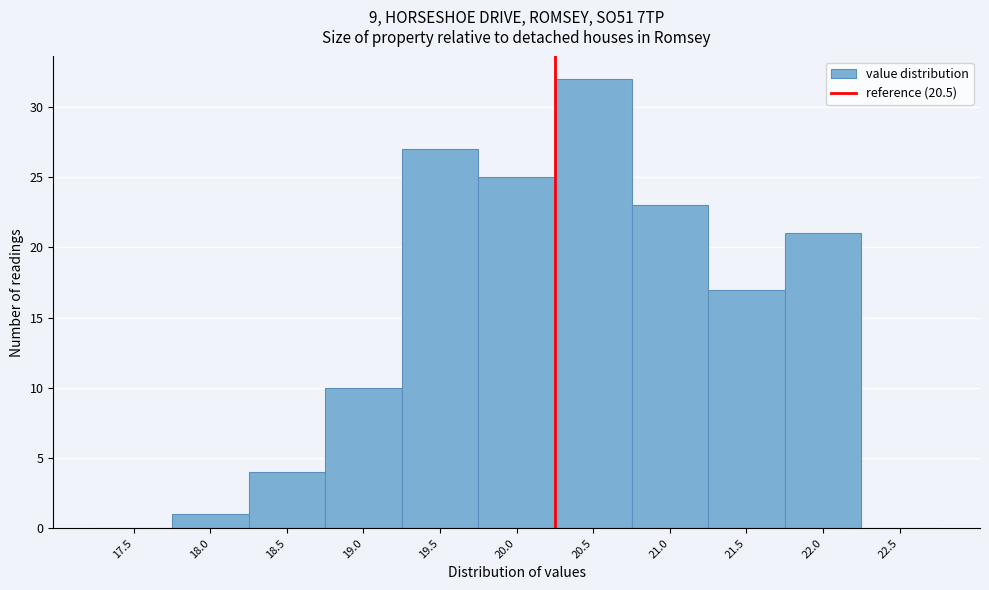

Reading left to right, transcribe all the data shown in this chart.

17.5=0	18.0=1	18.5=4	19.0=10	19.5=27	20.0=25	20.5=32	21.0=23	21.5=17	22.0=21	22.5=0